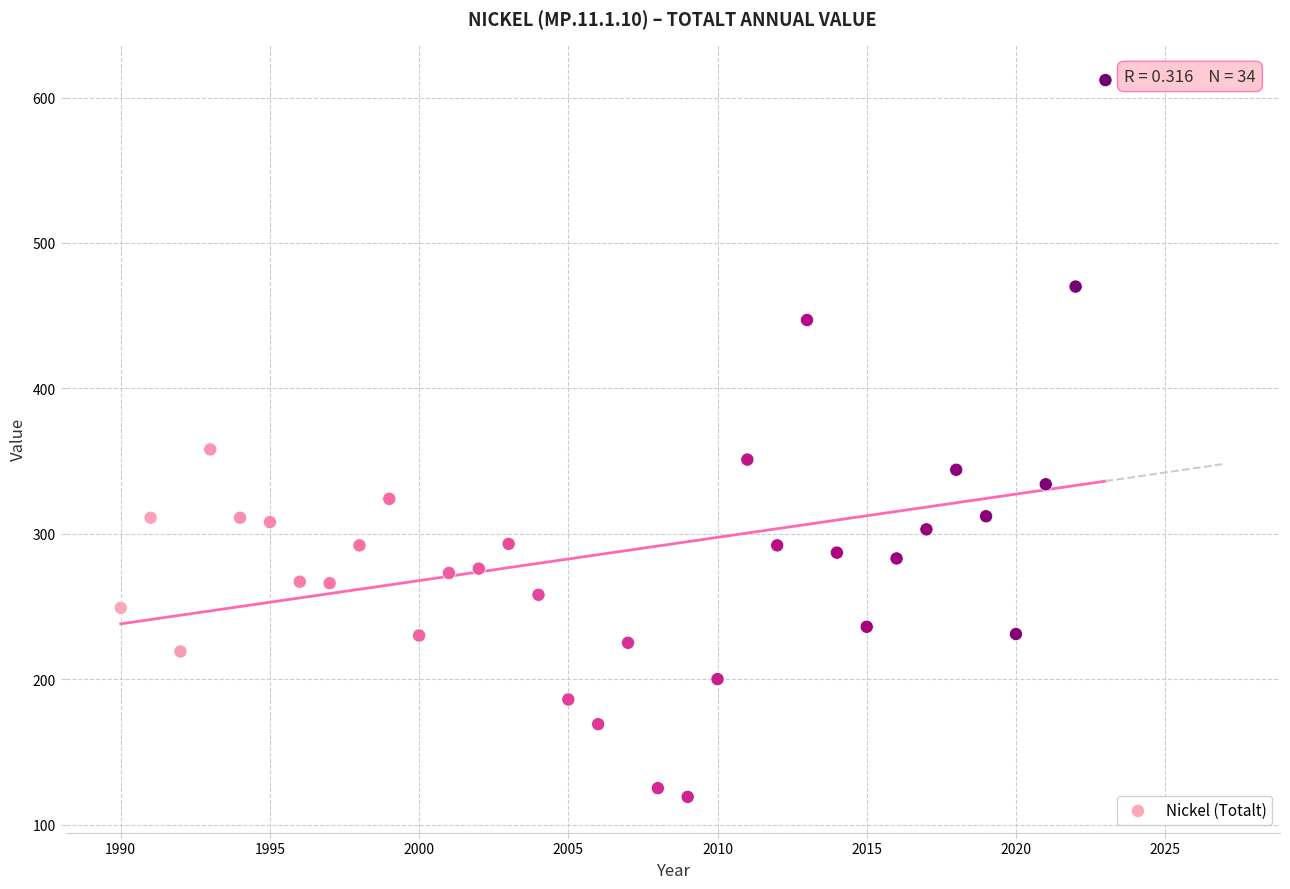

What Y value in the scatter plot is closest to 365?

358